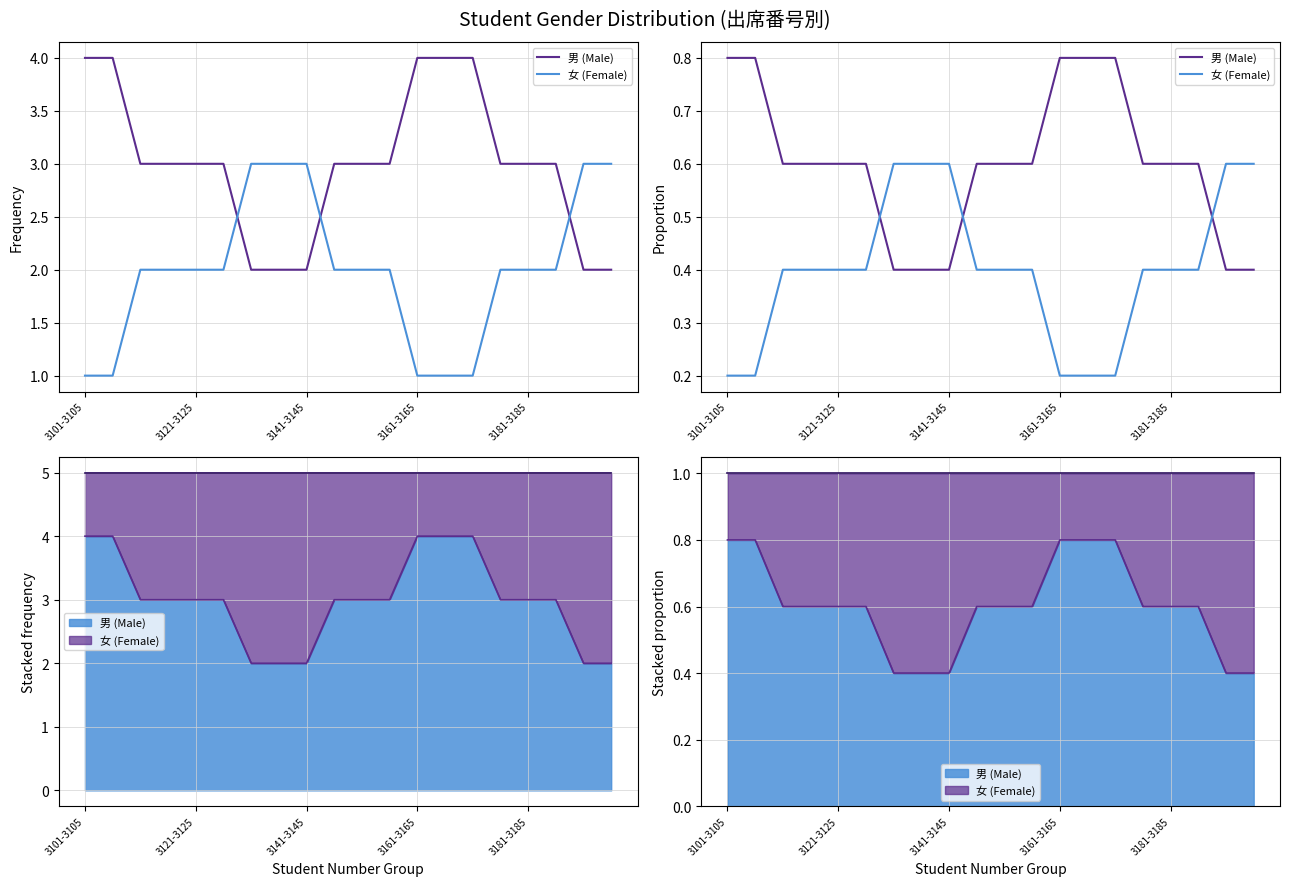

At which label is 女 (Female) closest to 0?

3101-3105